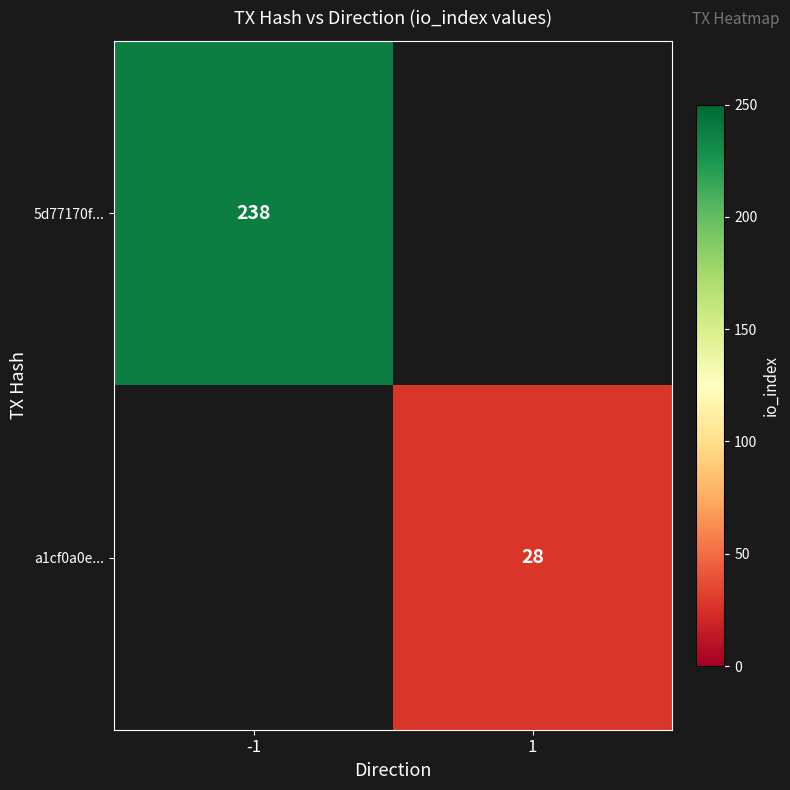

At how many categories does at least one series exceed 53?

1